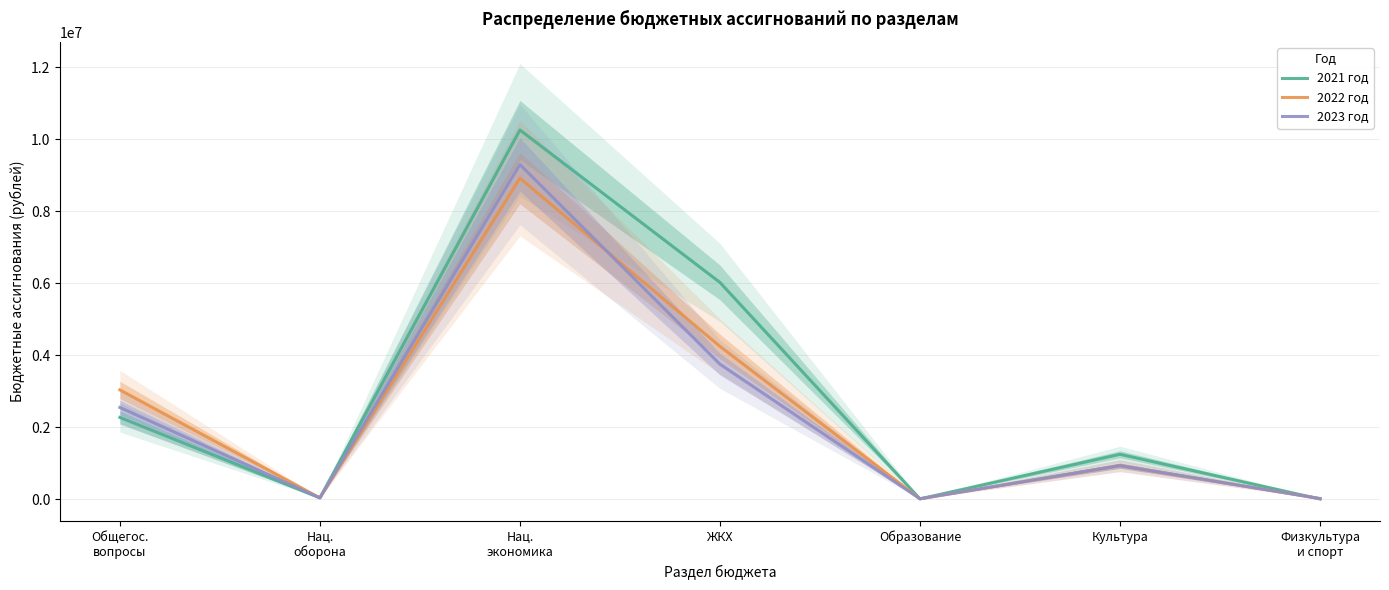

Count the number of data series in this chart.

3